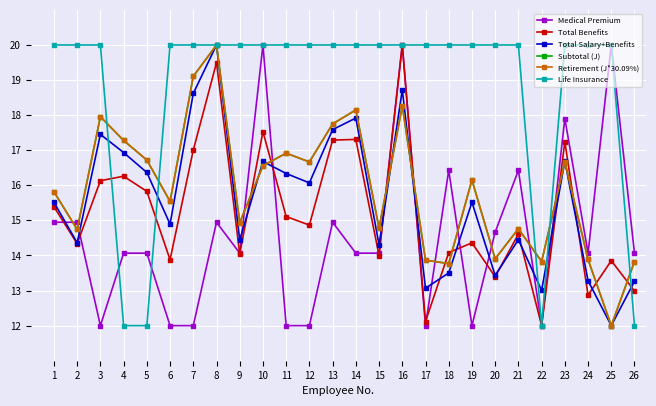

At which category does Total Benefits reach its first local valley?

2